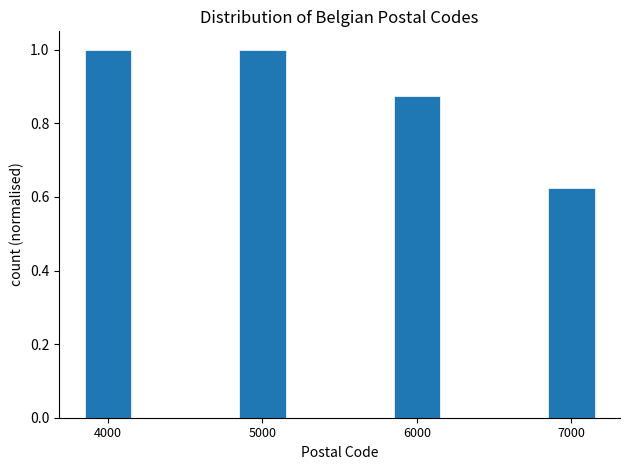

Where is the data nearest to the value 0?

7000